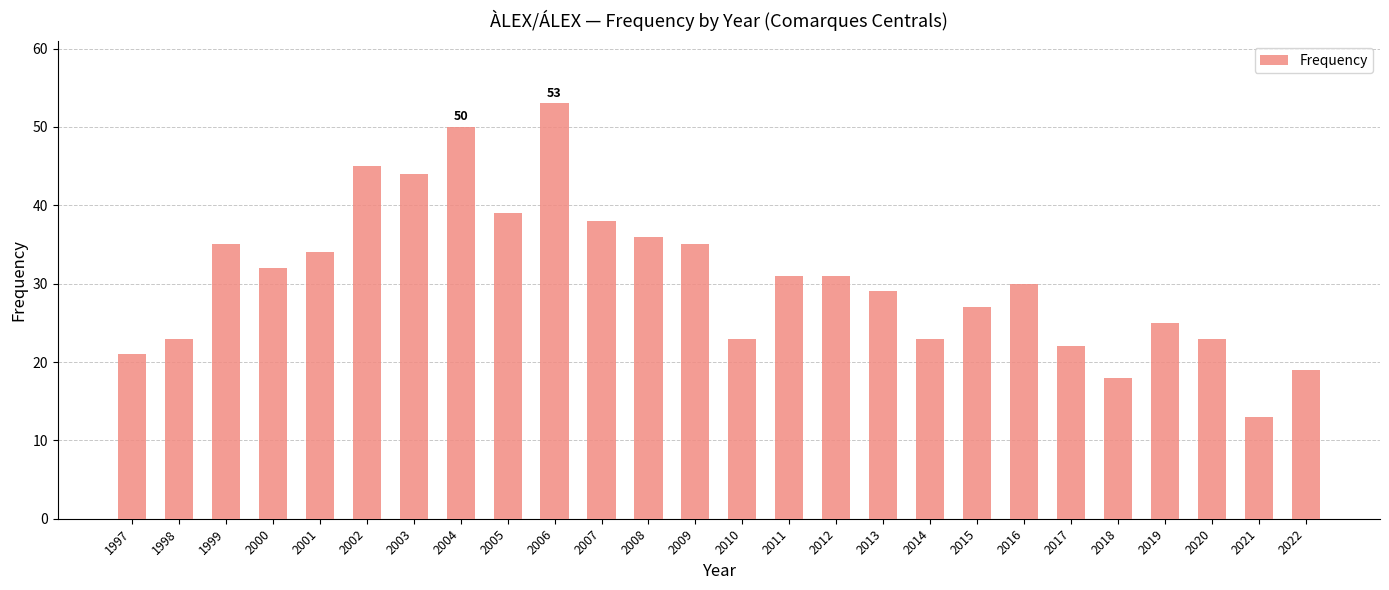

True or false: the data shows 63 at 2008.

False